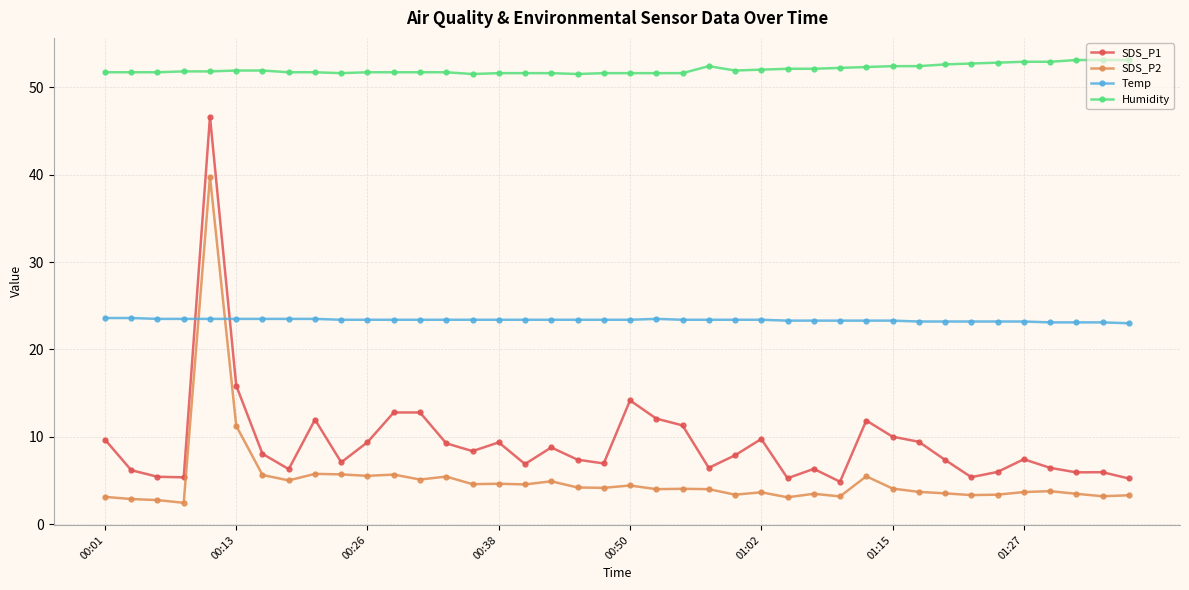

Which series has the largest range (max minus min)?

SDS_P1